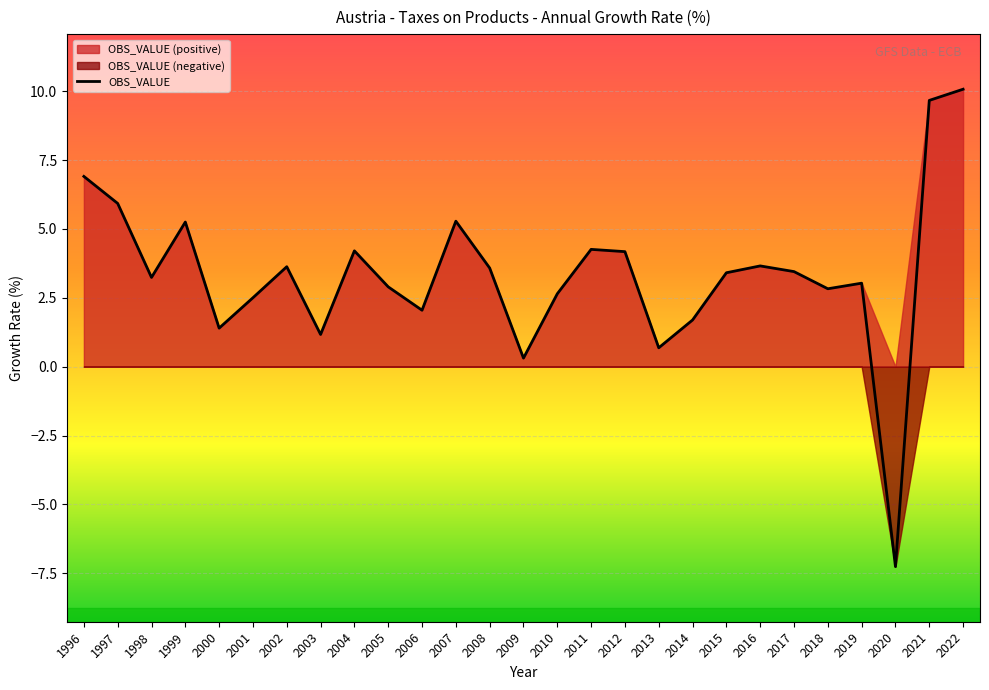

What is the change in value from 2005 to 2008?

+0.7